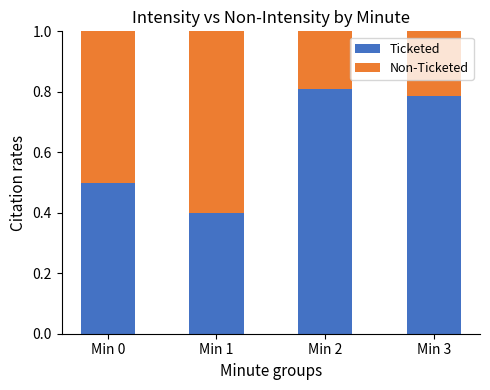

What are all the series names shown in the legend?

Ticketed, Non-Ticketed